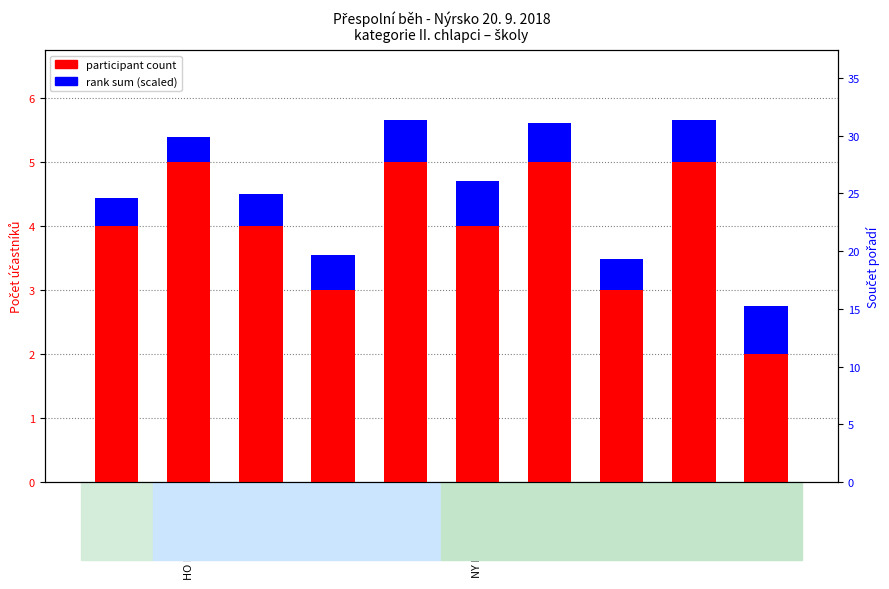

Reading left to right, what are all the values shown in this chart?

participant count: 4.0	5.0	4.0	3.0	5.0	4.0	5.0	3.0	5.0	2.0
rank sum (scaled): 0.4	0.4	0.5	0.6	0.7	0.7	0.6	0.5	0.7	0.8